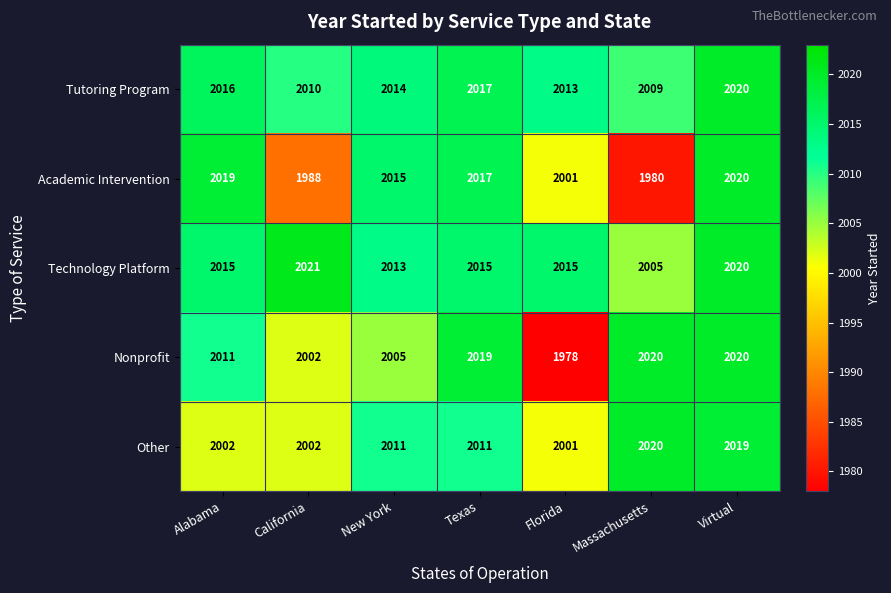

Rank the categories by Academic Intervention value from highest to lowest.

Virtual, Alabama, Texas, New York, Florida, California, Massachusetts